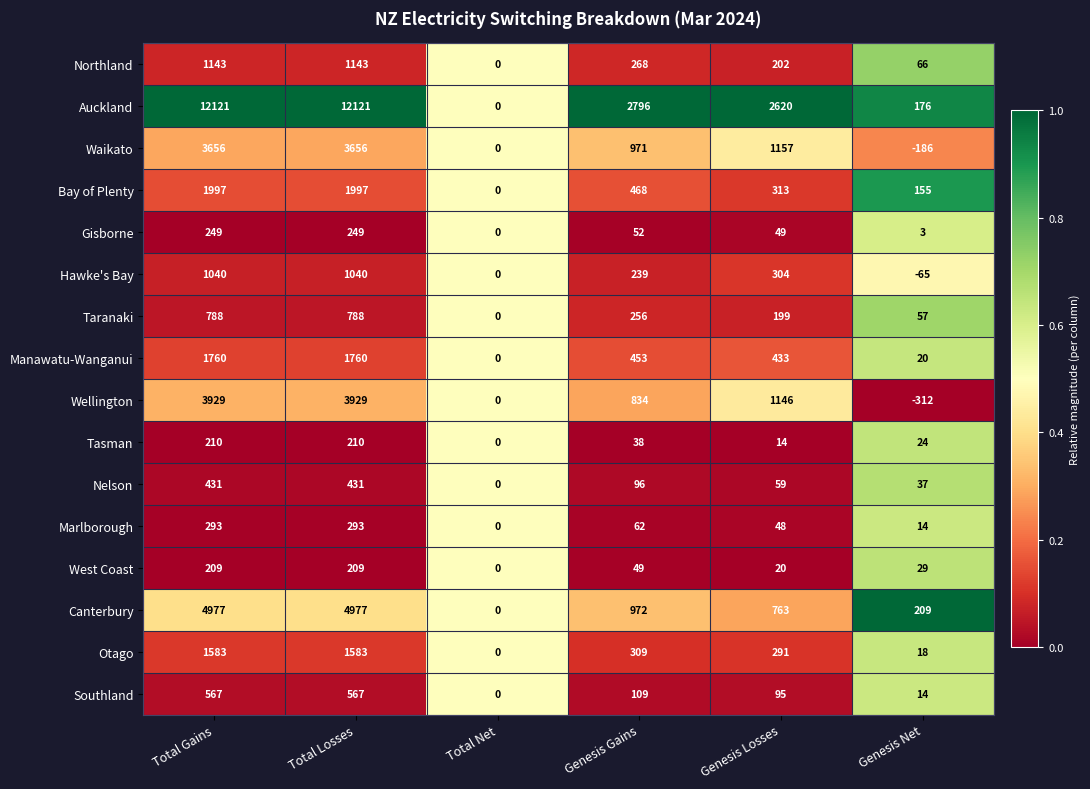

The value of Southland at Total Net is -323. True or false?

False